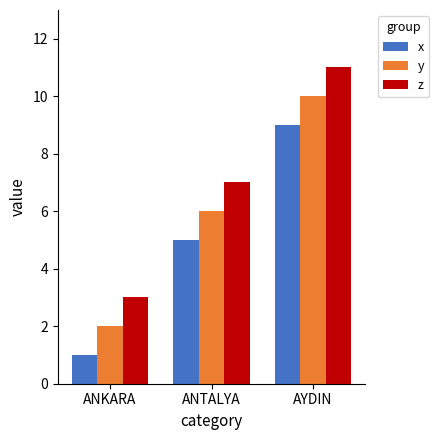

Reading left to right, extract all data points from this chart.

x: ANKARA=1	ANTALYA=5	AYDIN=9
y: ANKARA=2	ANTALYA=6	AYDIN=10
z: ANKARA=3	ANTALYA=7	AYDIN=11